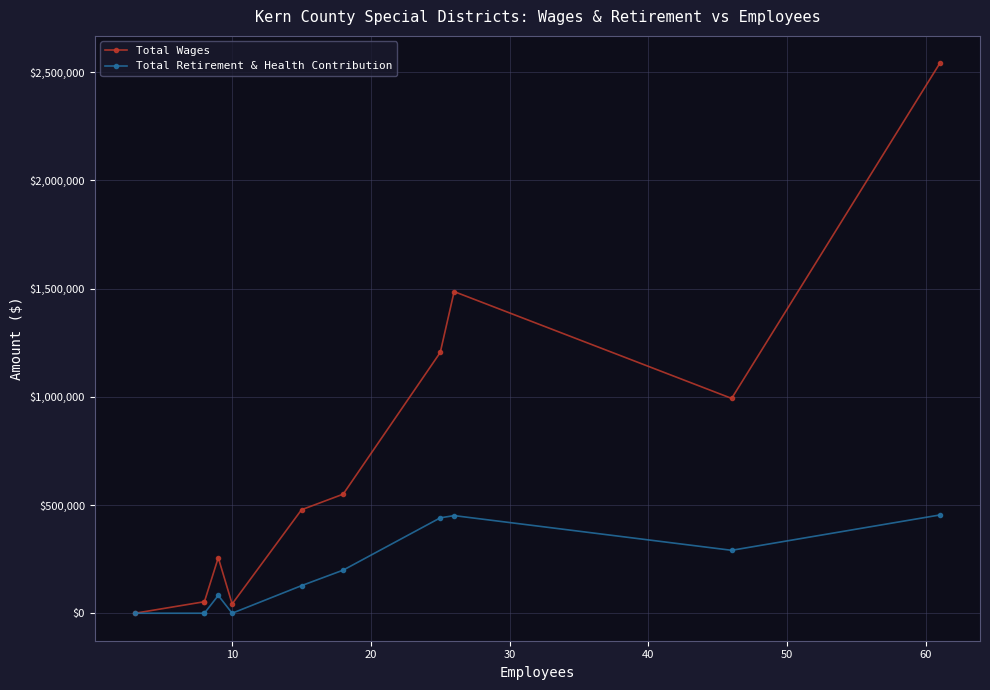

Is this an area chart (filled region under the line)?

No